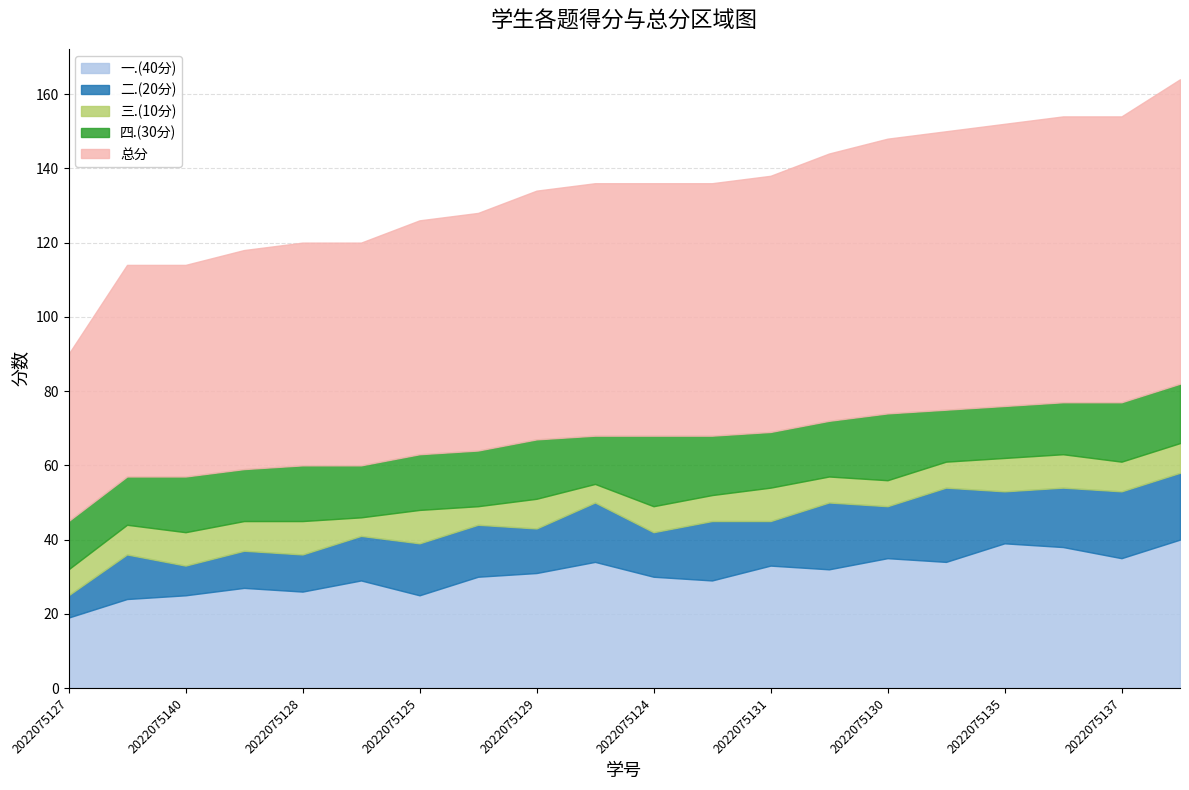

At which label does 二.(20分) first exceed 14?

2022075121